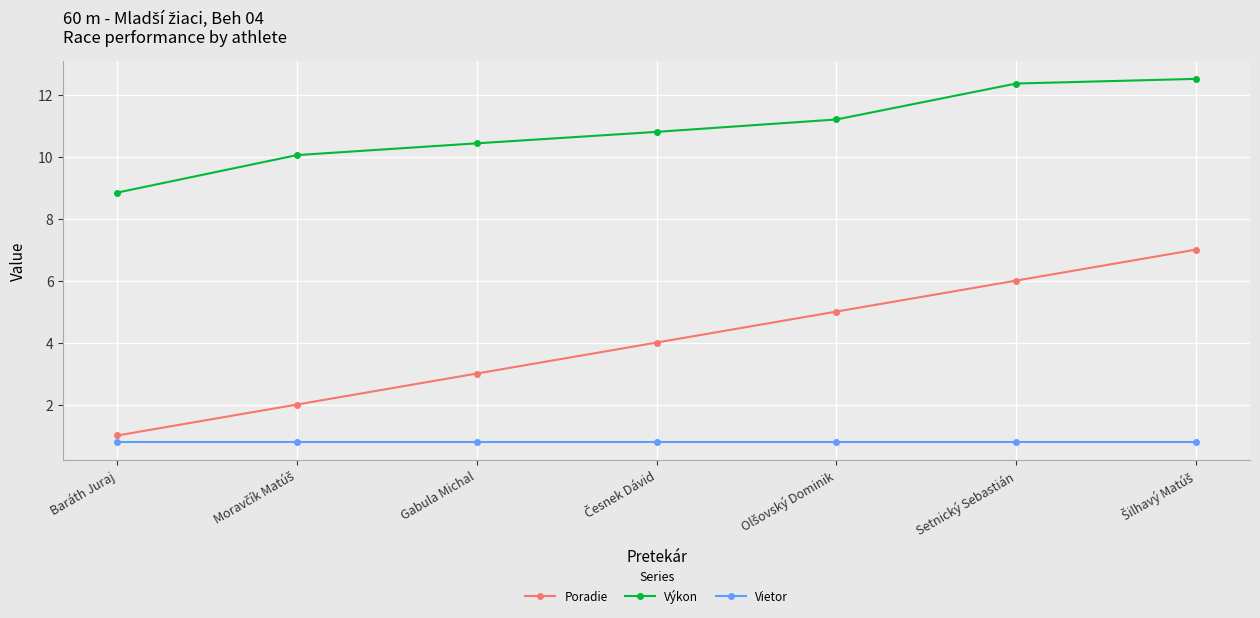

Does the chart display data point markers on the line(s)?

Yes